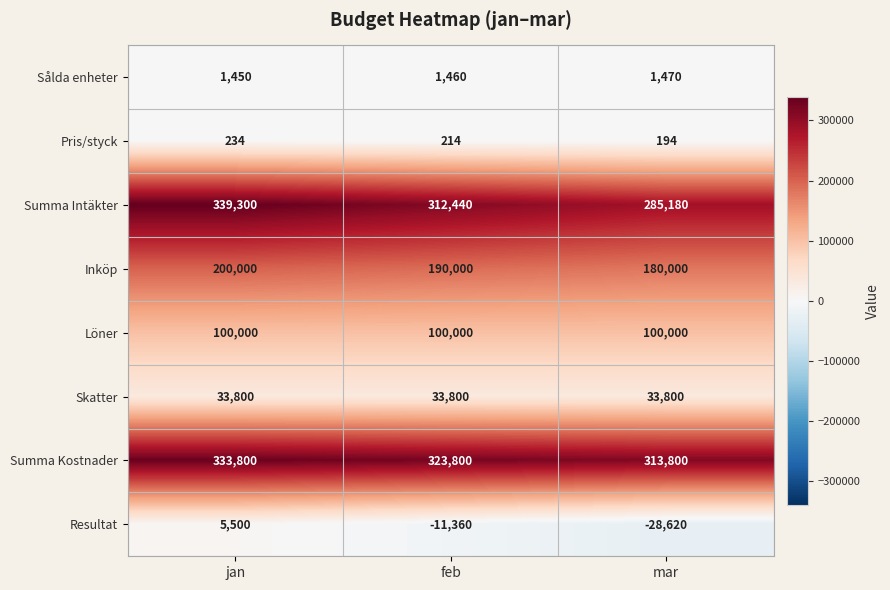

List the series in order of their peak value, lowest first.

Pris/styck, Sålda enheter, Resultat, Skatter, Löner, Inköp, Summa Kostnader, Summa Intäkter